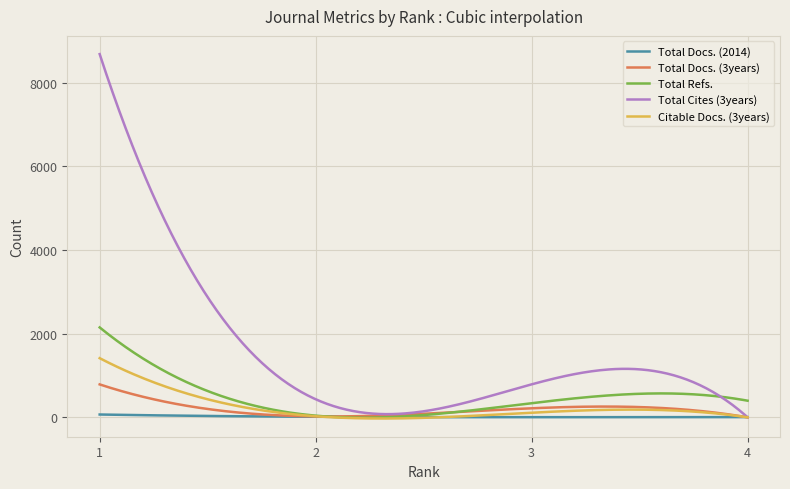

Rank the series by their maximum value, from highest to lowest.

Total Cites (3years), Total Refs., Citable Docs. (3years), Total Docs. (3years), Total Docs. (2014)